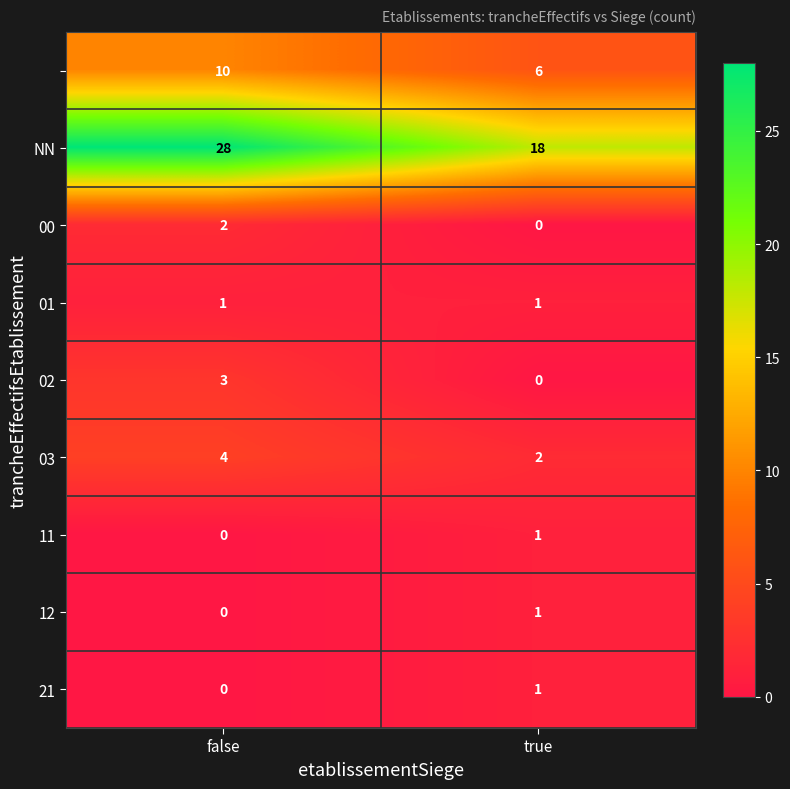

At how many categories does at least one series exceed 23?

1